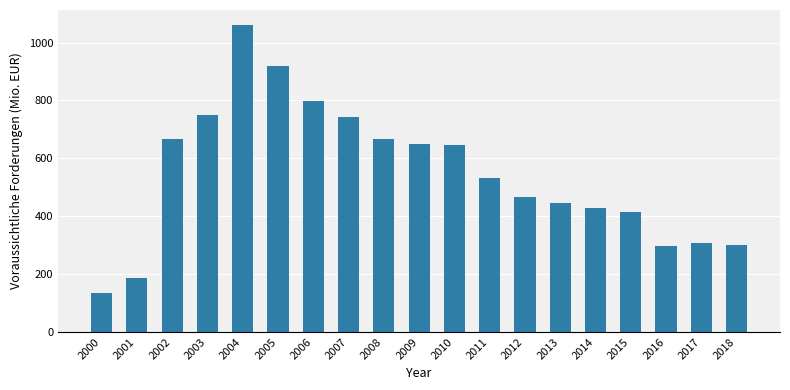

How many categories are shown in the chart?

19